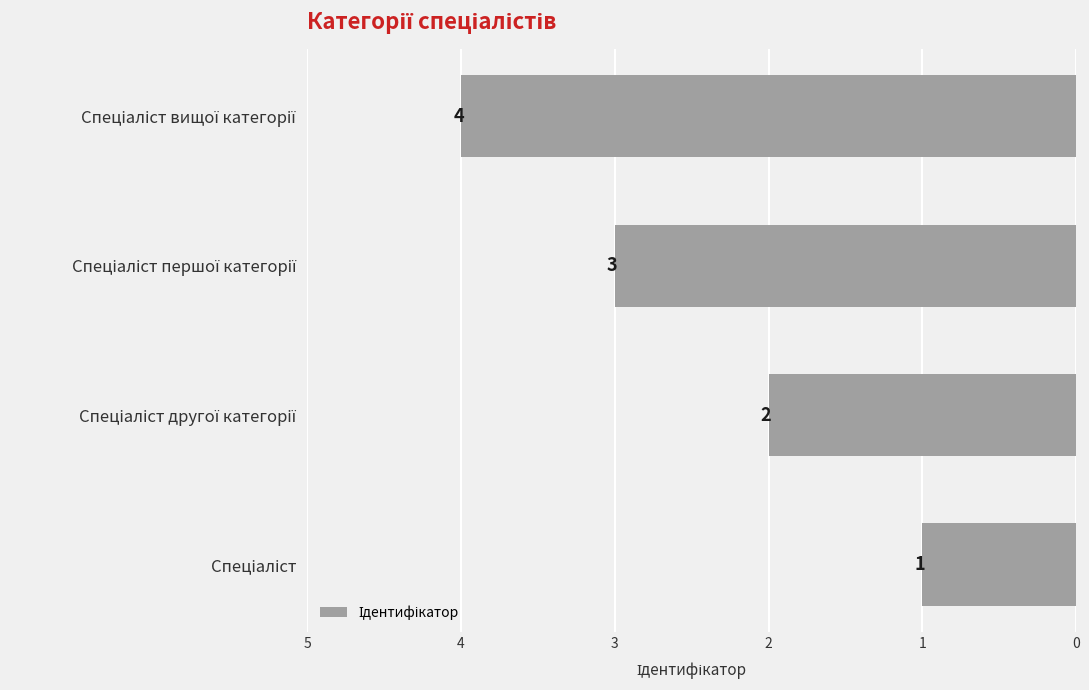

What is the sum of all values?

10